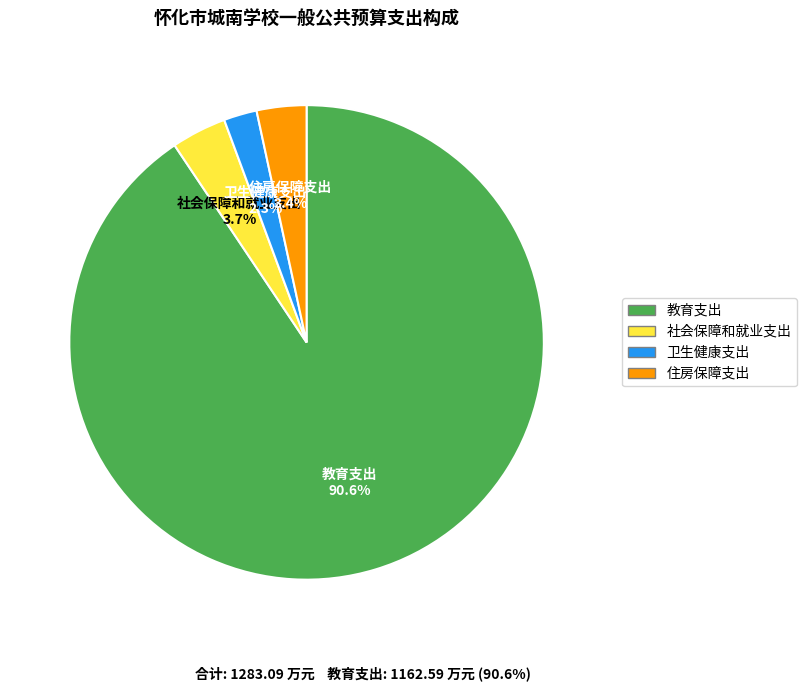

Approximately how many times larger is the value at 卫生健康支出 compared to 住房保障支出?

0.7